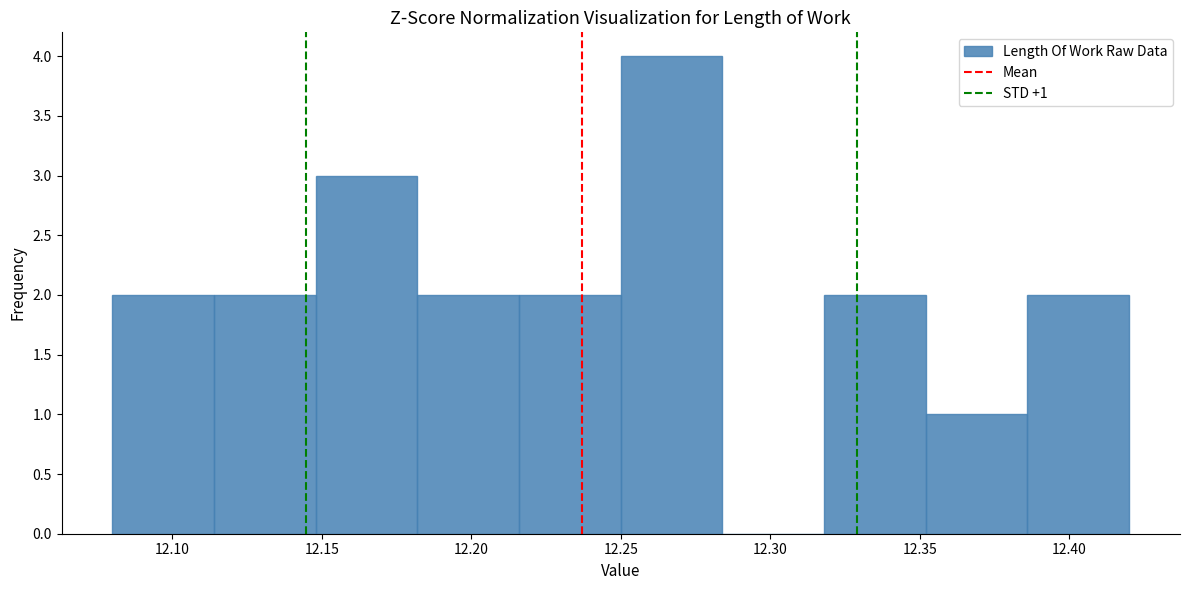

Which range on the x-axis has the tallest bar?

12.250 to 12.284